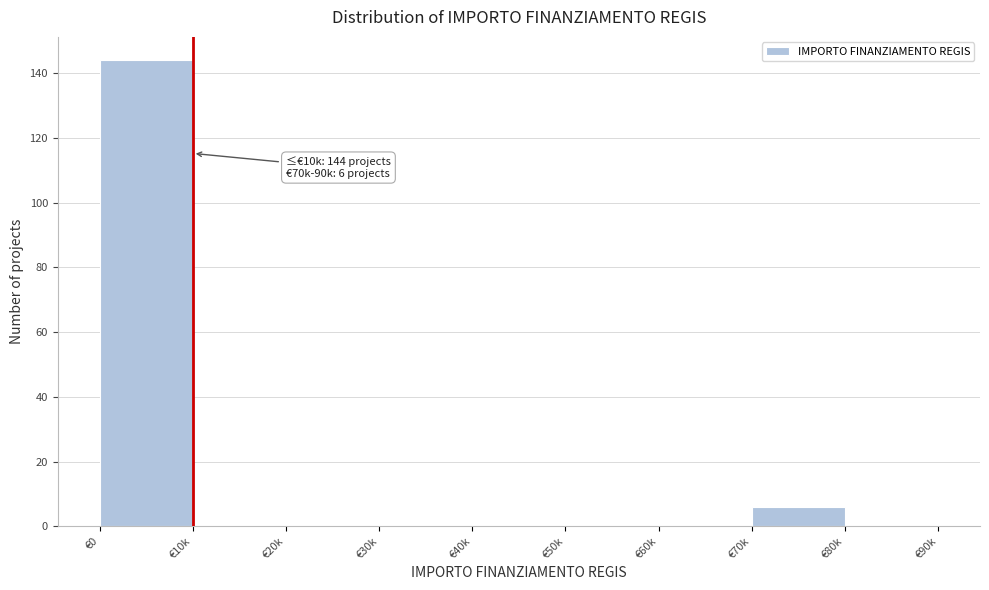

Reading left to right, extract all data points from this chart.

€0=144	€10k=0	€20k=0	€30k=0	€40k=0	€50k=0	€60k=0	€70k=6	€80k=0